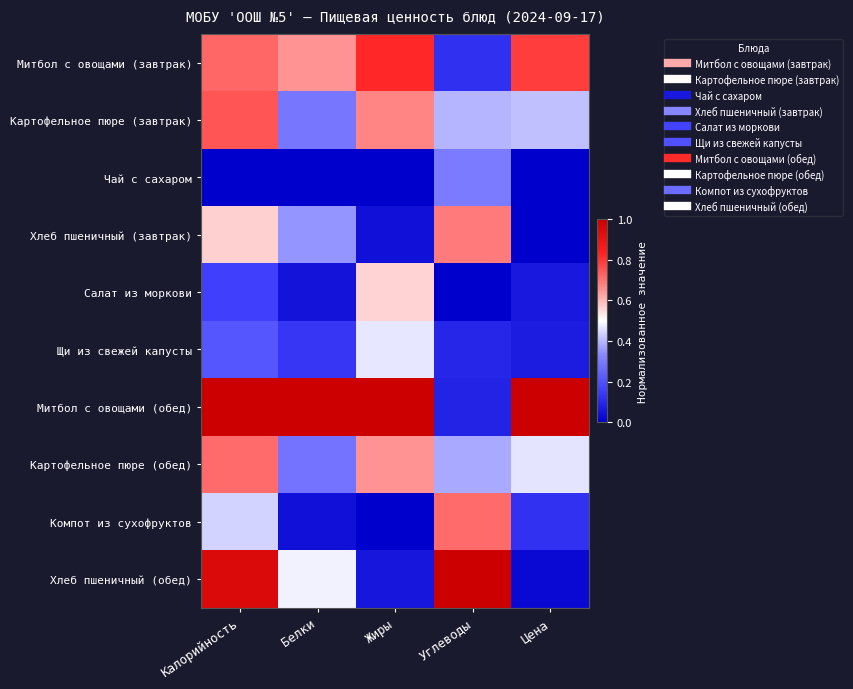

Count the number of data series in this chart.

10